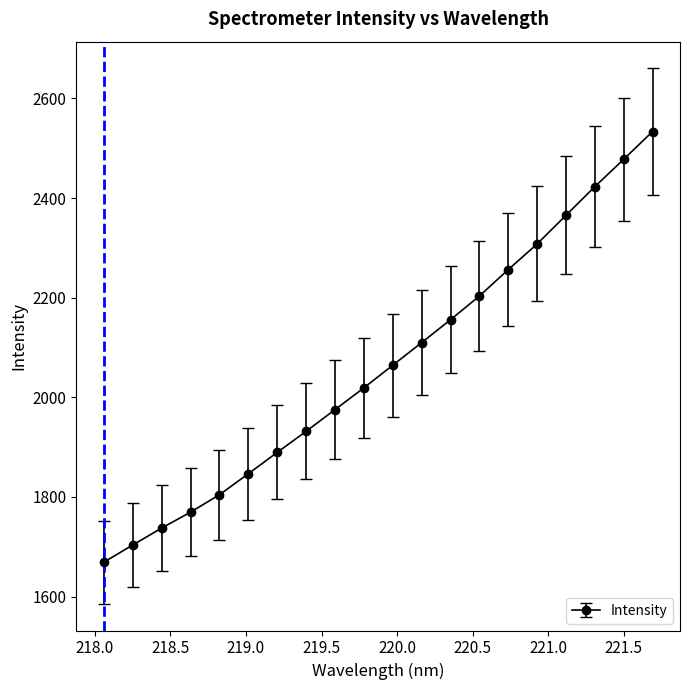

True or false: there are more than 1 points higher than both neighbors.

False